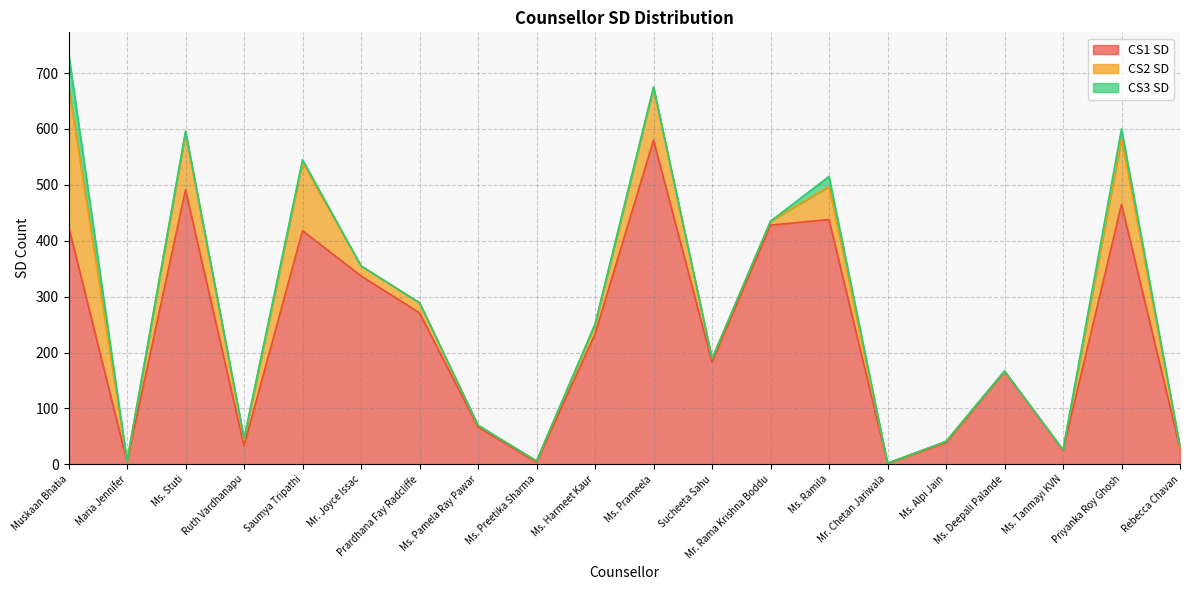

What is the difference between the CS3 SD values at Ms. Preetika Sharma and Ms. Harmeet Kaur?

1